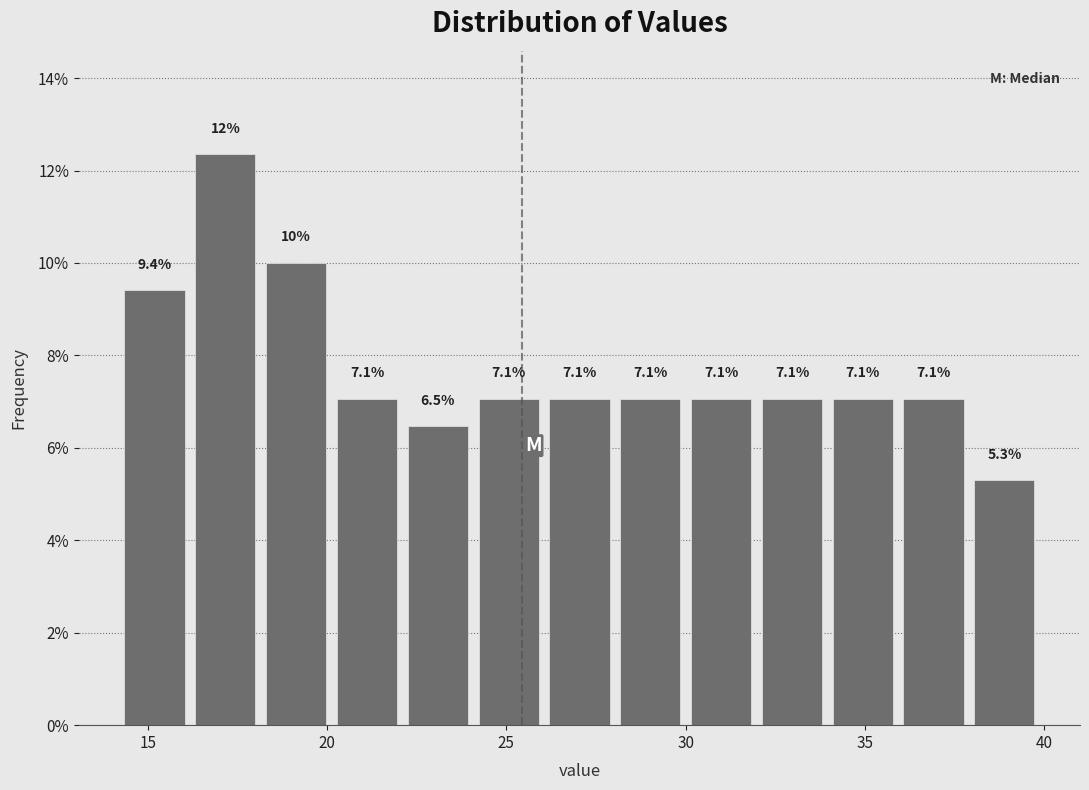

Around what value on the x-axis is the tallest bar? Give the approximate position of its centre, as read against the axis.

17.0